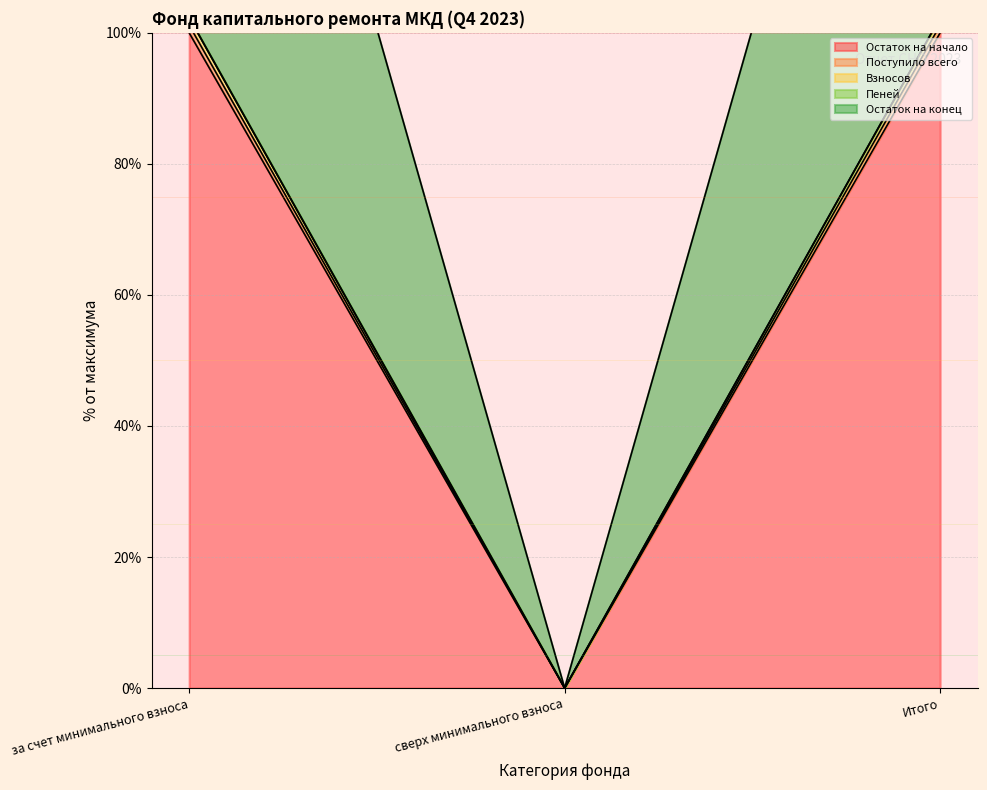

True or false: Остаток на начало has a value of 100.0 at Итого.

True